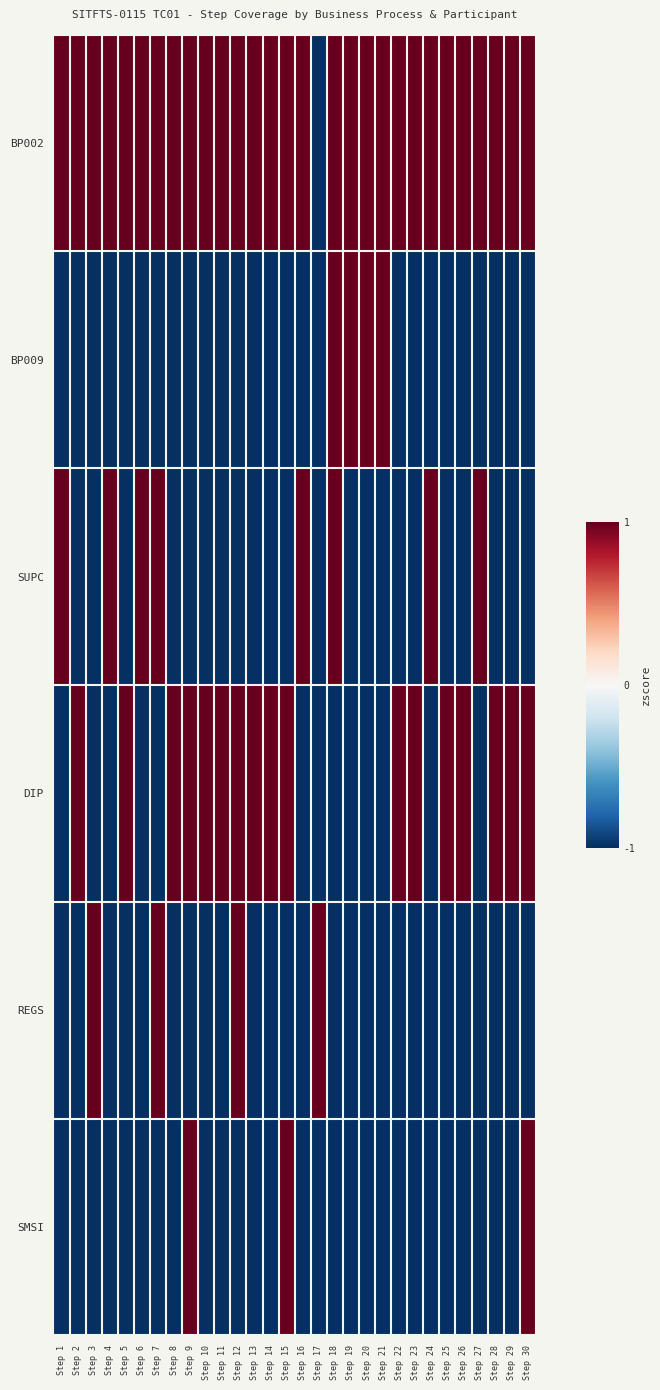

Reading left to right, transcribe all the data shown in this chart.

BP002: Step 1=1	Step 2=1	Step 3=1	Step 4=1	Step 5=1	Step 6=1	Step 7=1	Step 8=1	Step 9=1	Step 10=1	Step 11=1	Step 12=1	Step 13=1	Step 14=1	Step 15=1	Step 16=1	Step 17=-1	Step 18=1	Step 19=1	Step 20=1	Step 21=1	Step 22=1	Step 23=1	Step 24=1	Step 25=1	Step 26=1	Step 27=1	Step 28=1	Step 29=1	Step 30=1
BP009: Step 1=-1	Step 2=-1	Step 3=-1	Step 4=-1	Step 5=-1	Step 6=-1	Step 7=-1	Step 8=-1	Step 9=-1	Step 10=-1	Step 11=-1	Step 12=-1	Step 13=-1	Step 14=-1	Step 15=-1	Step 16=-1	Step 17=-1	Step 18=1	Step 19=1	Step 20=1	Step 21=1	Step 22=-1	Step 23=-1	Step 24=-1	Step 25=-1	Step 26=-1	Step 27=-1	Step 28=-1	Step 29=-1	Step 30=-1
SUPC: Step 1=1	Step 2=-1	Step 3=-1	Step 4=1	Step 5=-1	Step 6=1	Step 7=1	Step 8=-1	Step 9=-1	Step 10=-1	Step 11=-1	Step 12=-1	Step 13=-1	Step 14=-1	Step 15=-1	Step 16=1	Step 17=-1	Step 18=1	Step 19=-1	Step 20=-1	Step 21=-1	Step 22=-1	Step 23=-1	Step 24=1	Step 25=-1	Step 26=-1	Step 27=1	Step 28=-1	Step 29=-1	Step 30=-1
DIP: Step 1=-1	Step 2=1	Step 3=-1	Step 4=-1	Step 5=1	Step 6=-1	Step 7=-1	Step 8=1	Step 9=1	Step 10=1	Step 11=1	Step 12=1	Step 13=1	Step 14=1	Step 15=1	Step 16=-1	Step 17=-1	Step 18=-1	Step 19=-1	Step 20=-1	Step 21=-1	Step 22=1	Step 23=1	Step 24=-1	Step 25=1	Step 26=1	Step 27=-1	Step 28=1	Step 29=1	Step 30=1
REGS: Step 1=-1	Step 2=-1	Step 3=1	Step 4=-1	Step 5=-1	Step 6=-1	Step 7=1	Step 8=-1	Step 9=-1	Step 10=-1	Step 11=-1	Step 12=1	Step 13=-1	Step 14=-1	Step 15=-1	Step 16=-1	Step 17=1	Step 18=-1	Step 19=-1	Step 20=-1	Step 21=-1	Step 22=-1	Step 23=-1	Step 24=-1	Step 25=-1	Step 26=-1	Step 27=-1	Step 28=-1	Step 29=-1	Step 30=-1
SMSI: Step 1=-1	Step 2=-1	Step 3=-1	Step 4=-1	Step 5=-1	Step 6=-1	Step 7=-1	Step 8=-1	Step 9=1	Step 10=-1	Step 11=-1	Step 12=-1	Step 13=-1	Step 14=-1	Step 15=1	Step 16=-1	Step 17=-1	Step 18=-1	Step 19=-1	Step 20=-1	Step 21=-1	Step 22=-1	Step 23=-1	Step 24=-1	Step 25=-1	Step 26=-1	Step 27=-1	Step 28=-1	Step 29=-1	Step 30=1